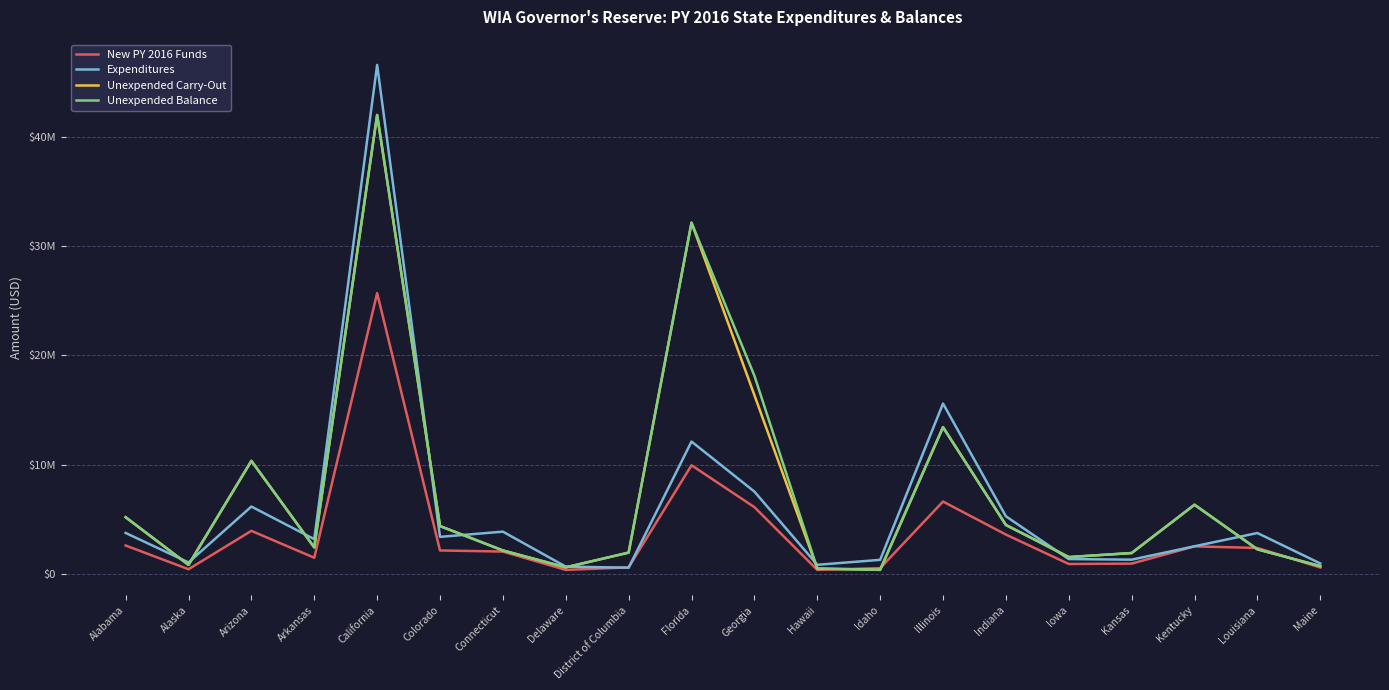

Reading left to right, transcribe all the data shown in this chart.

New PY 2016 Funds: Alabama=2621364	Alaska=452975	Arizona=3960016	Arkansas=1502562	California=25692824	Colorado=2167621	Connecticut=2068431	Delaware=393150	District of Columbia=623667	Florida=9955867	Georgia=6128483	Hawaii=391618	Idaho=550443	Illinois=6639843	Indiana=3621304	Iowa=932561	Kansas=965976	Kentucky=2543934	Louisiana=2397550	Maine=613994
Expenditures: Alabama=3770568	Alaska=1071037	Arizona=6181982	Arkansas=3201622	California=46554777	Colorado=3411209	Connecticut=3888091	Delaware=690728	District of Columbia=593901	Florida=12124219	Georgia=7550828	Hawaii=857727	Idaho=1310844	Illinois=15599823	Indiana=5291631	Iowa=1380173	Kansas=1327674	Kentucky=2550837	Louisiana=3763389	Maine=981088
Unexpended Carry-Out: Alabama=5207271	Alaska=852188	Arizona=10357454	Arkansas=2445306	California=41979803	Colorado=4400286	Connecticut=2168898	Delaware=624917	District of Columbia=1972382	Florida=32128867	Georgia=16368415	Hawaii=515267	Idaho=397467	Illinois=13438773	Indiana=4499479	Iowa=1560983	Kansas=1932763	Kentucky=6347235	Louisiana=2272072	Maine=737834
Unexpended Balance: Alabama=5207271	Alaska=852188	Arizona=10357454	Arkansas=2445306	California=41979803	Colorado=4400286	Connecticut=2168898	Delaware=626113	District of Columbia=1972382	Florida=32128867	Georgia=18147942	Hawaii=515267	Idaho=397467	Illinois=13438773	Indiana=4499479	Iowa=1568848	Kansas=1932763	Kentucky=6347235	Louisiana=2272072	Maine=737834